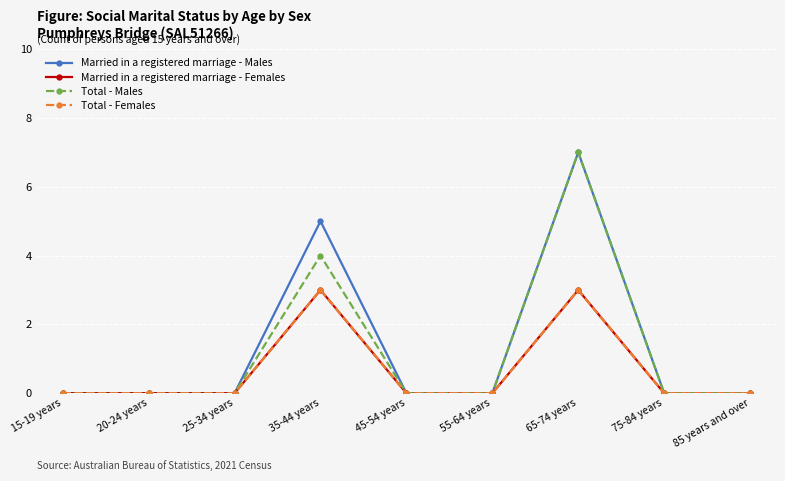

Is this an area chart (filled region under the line)?

No